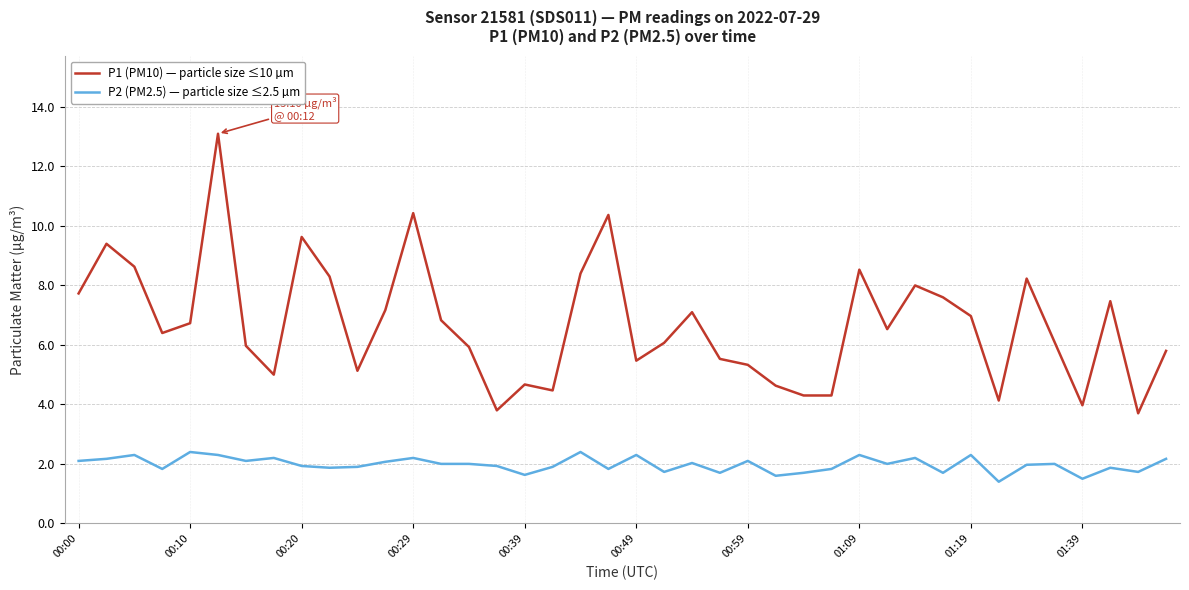

List the series in order of their overall mean, lowest first.

P2 (PM2.5) — particle size ≤2.5 µm, P1 (PM10) — particle size ≤10 µm